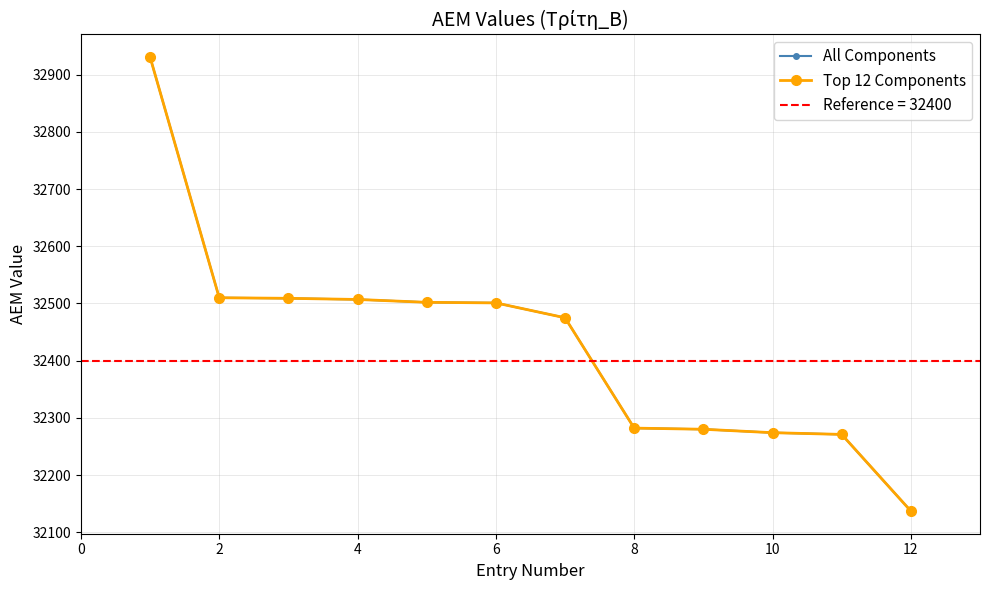

What are all the series names shown in the legend?

All Components, Top 12 Components